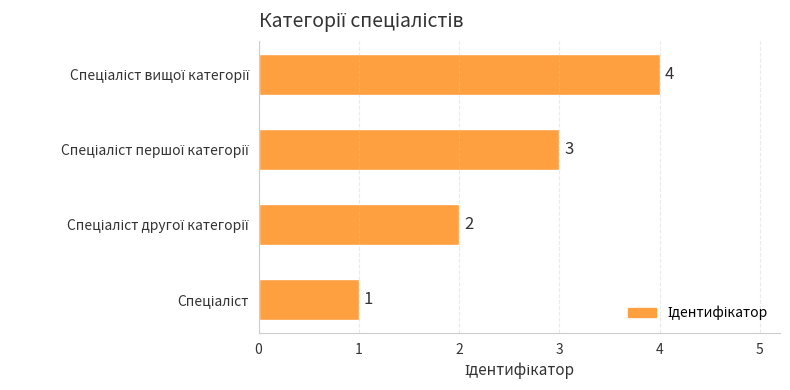

What is the maximum value shown in the chart?

4